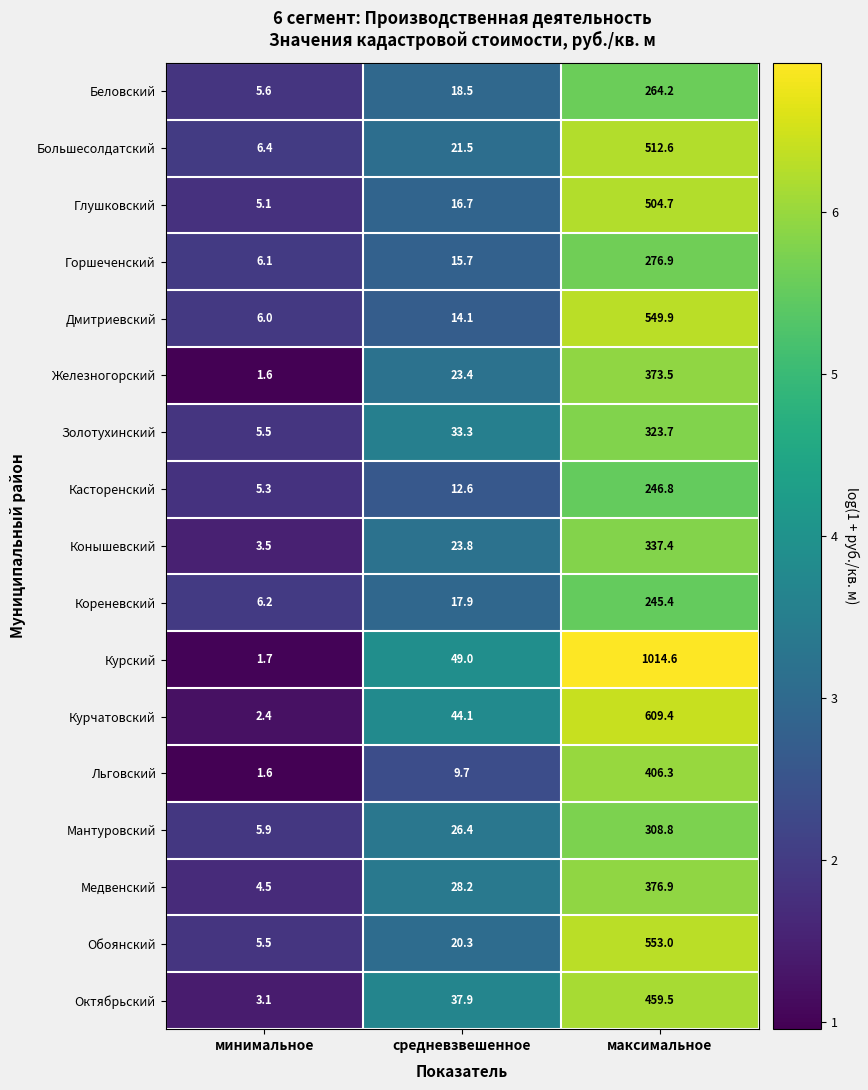

What is the difference between the highest and lowest values at средневзвешенное?

39.3